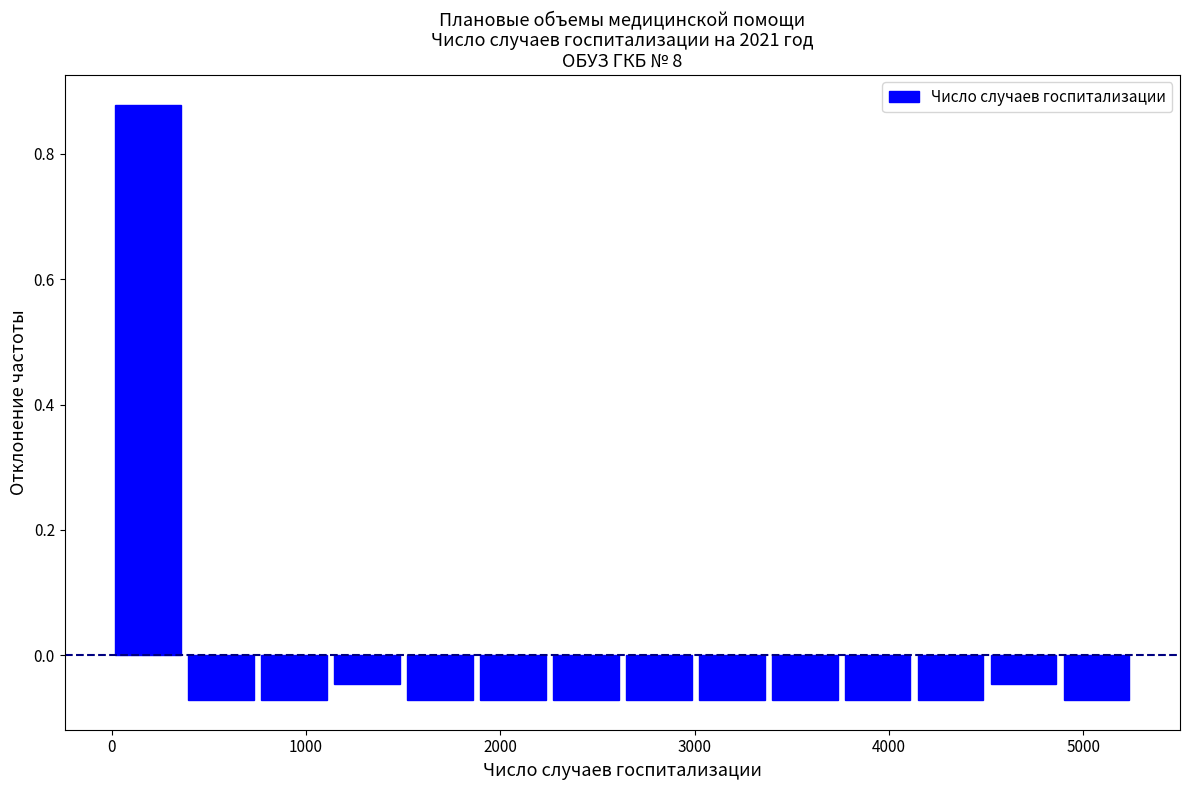

Read against the x-axis, roughly where is the centre of the tallest bar?

200